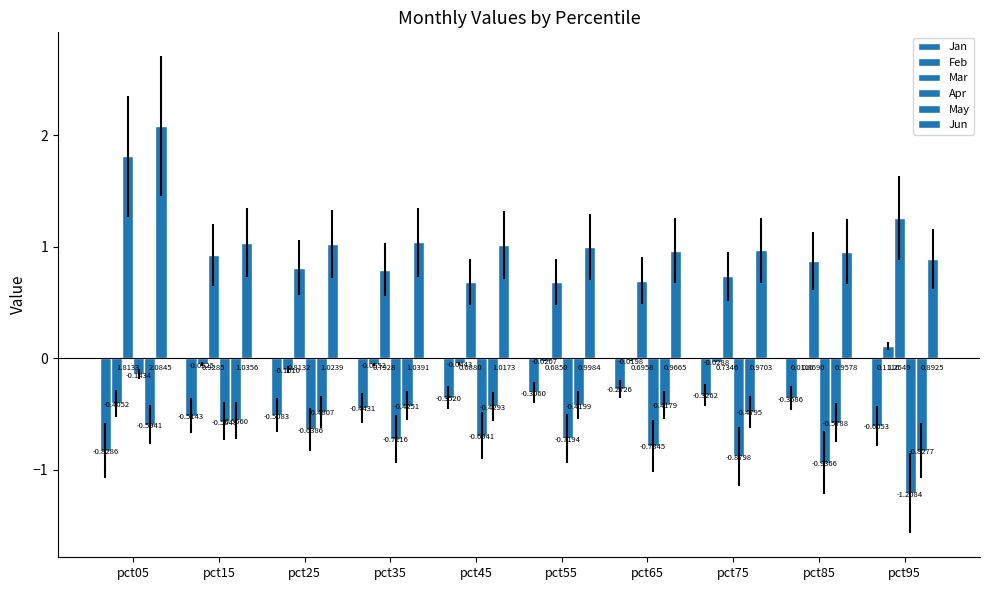

Is it true that Jan equals -0.4 at pct85?

True